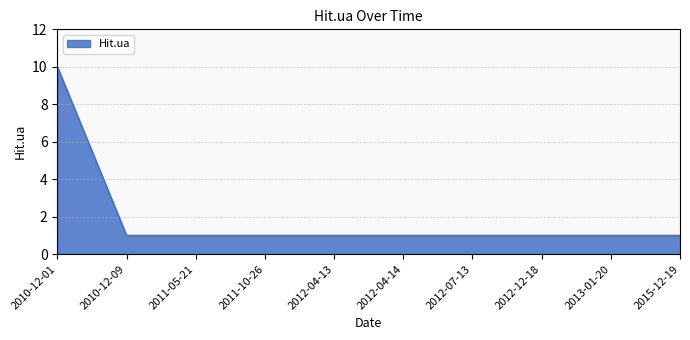

True or false: the data shows 2 at 2015-12-19.

False